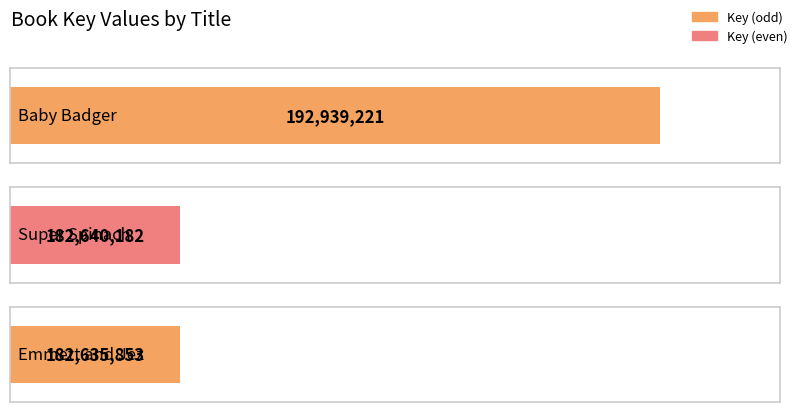

Rank the categories by value from highest to lowest.

Baby Badger, Super Spinach, Emmett and Jez